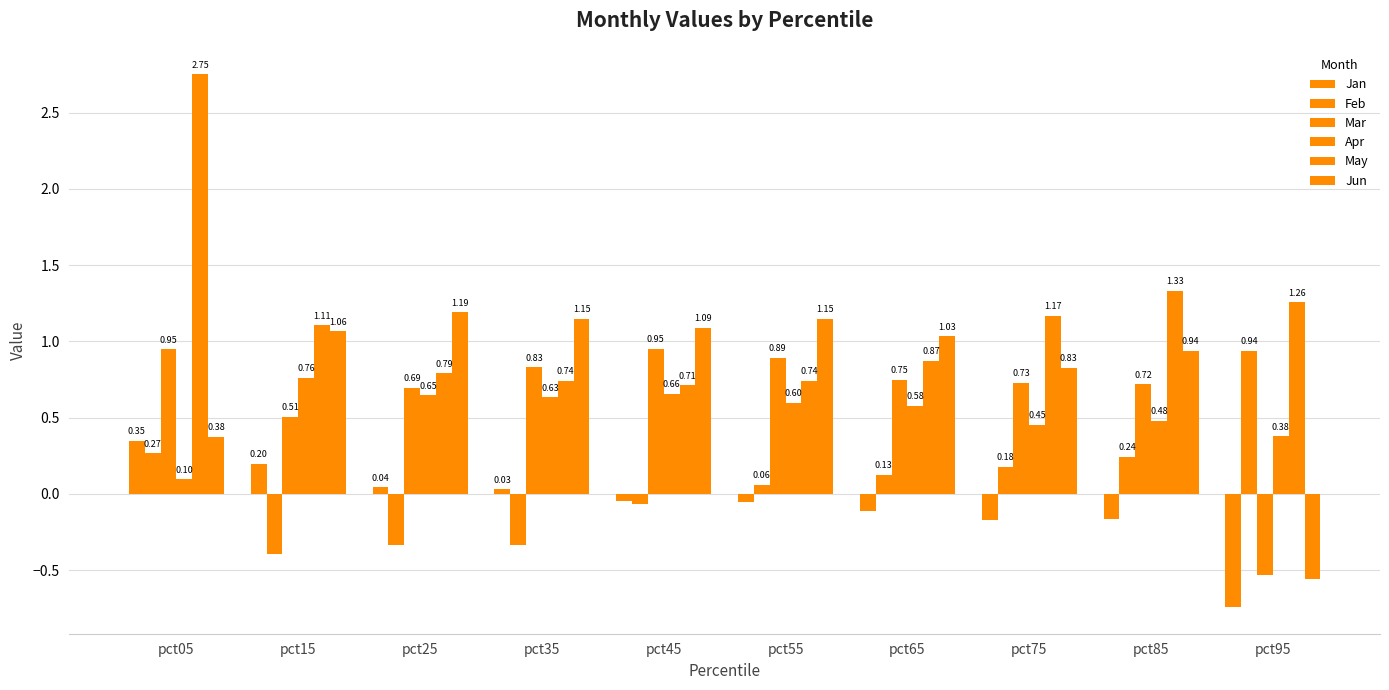

How many bars are there in total?

60